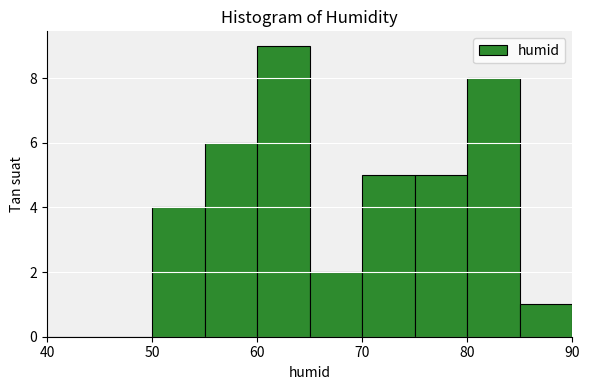

What is the sum of all values?

40